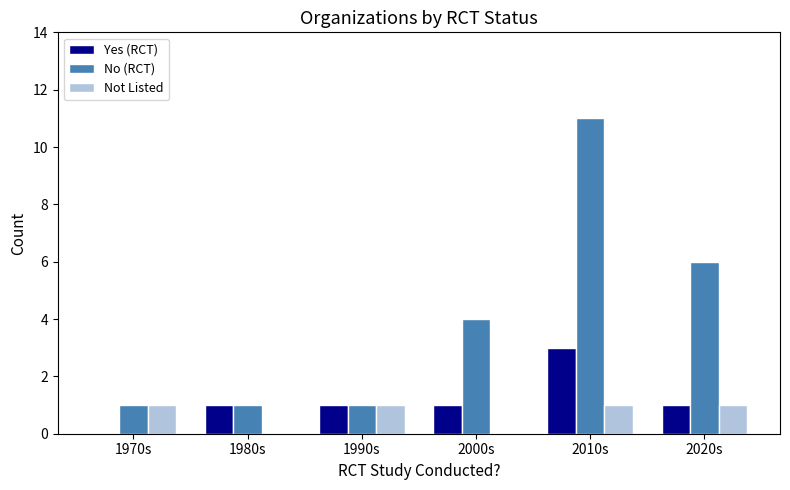

Between 1970s and 1990s, which series saw the biggest shift?

Yes (RCT)